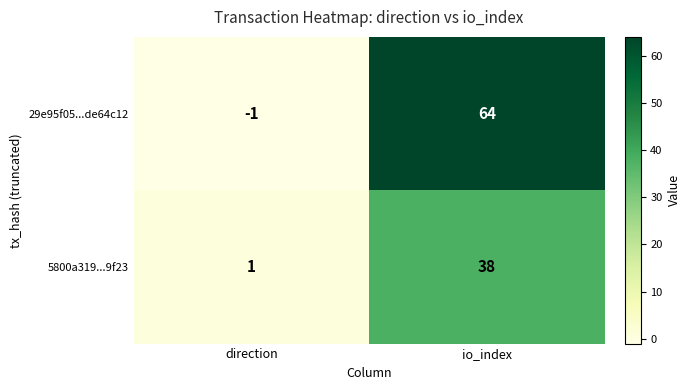

How many values in 29e95f05...de64c12 are above zero?

1